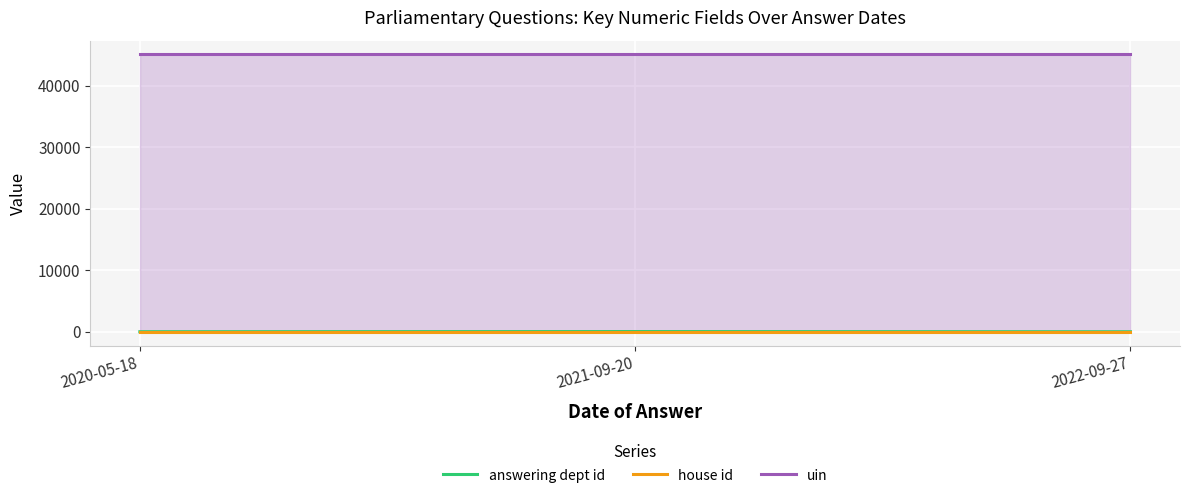

What are all the series names shown in the legend?

answering dept id, house id, uin